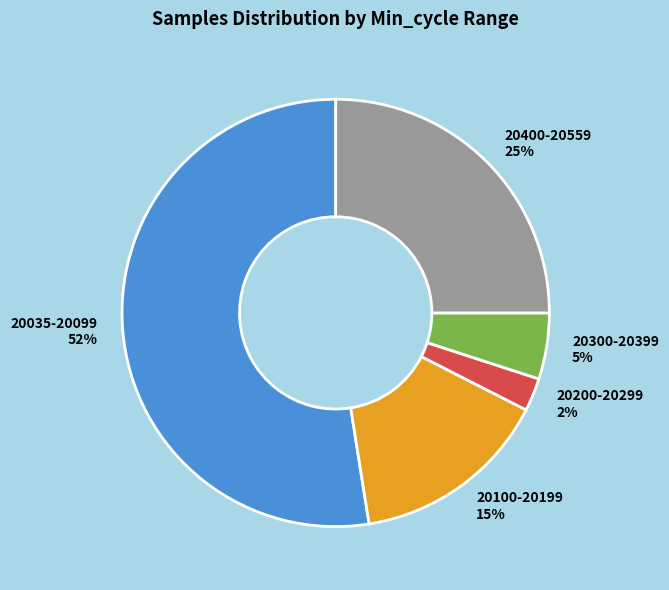

What percentage is the 20100-20199 slice, to the nearest percent?

15%